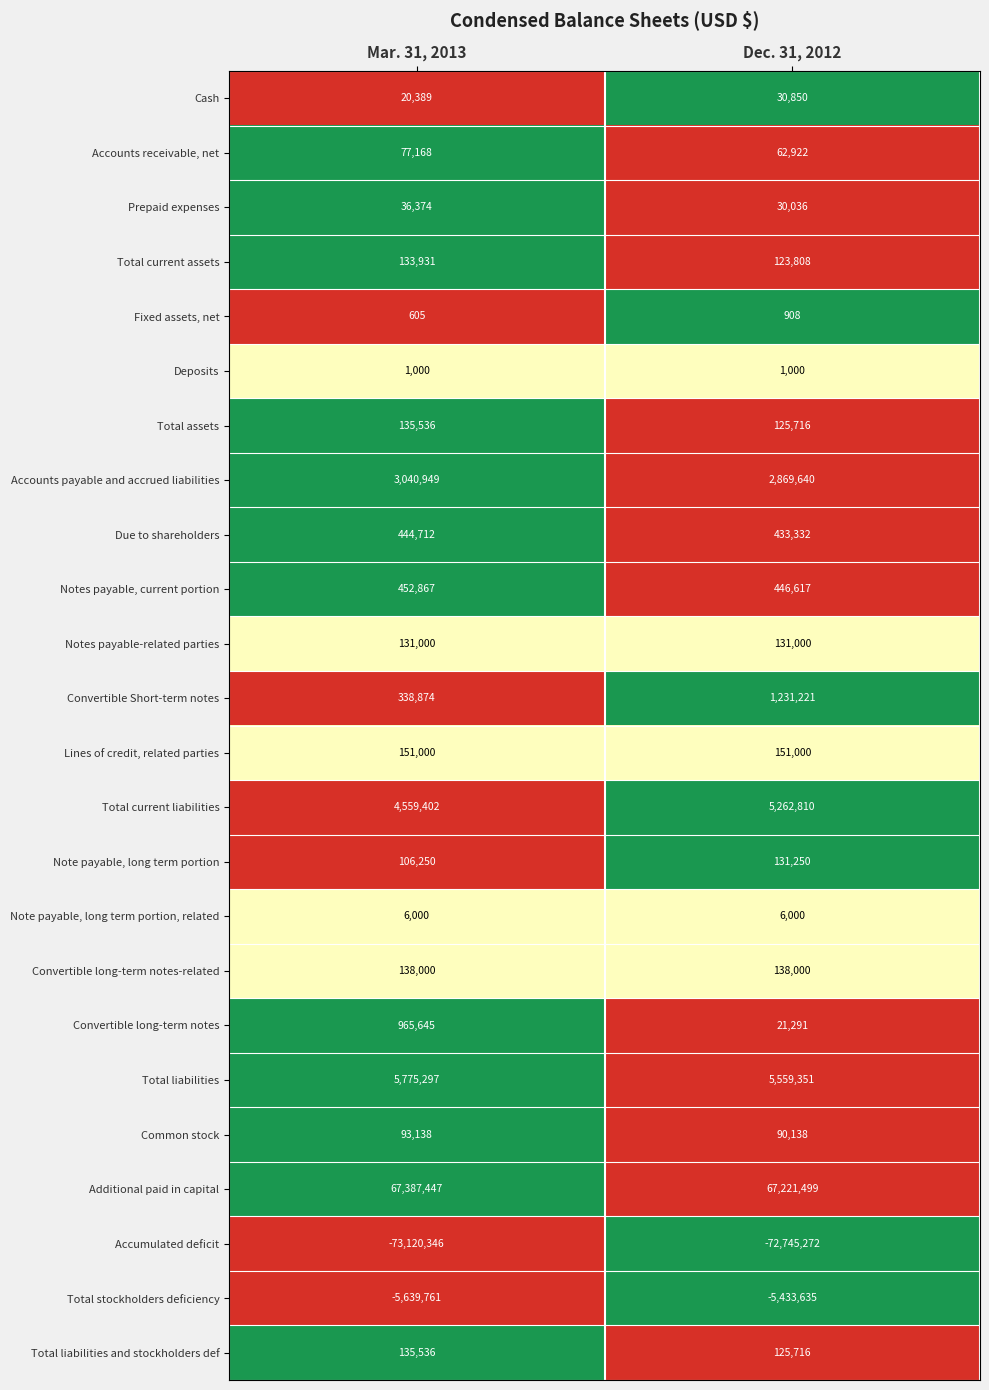

True or false: Convertible long-term notes-related has a value of 42942 at Dec. 31, 2012.

False